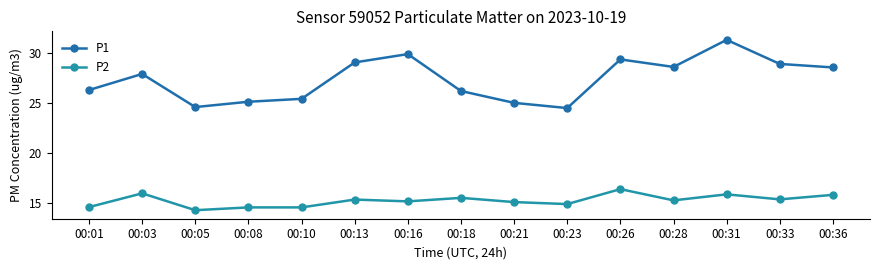

What is the value of the P1 point at the 1st from the left?

26.3